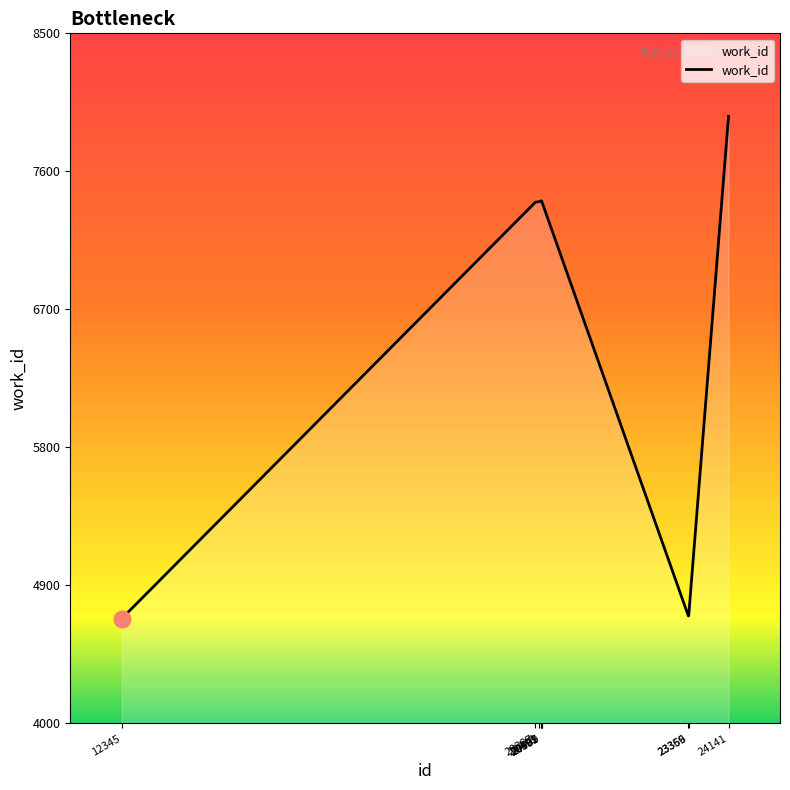

Does the chart display data point markers on the line(s)?

No